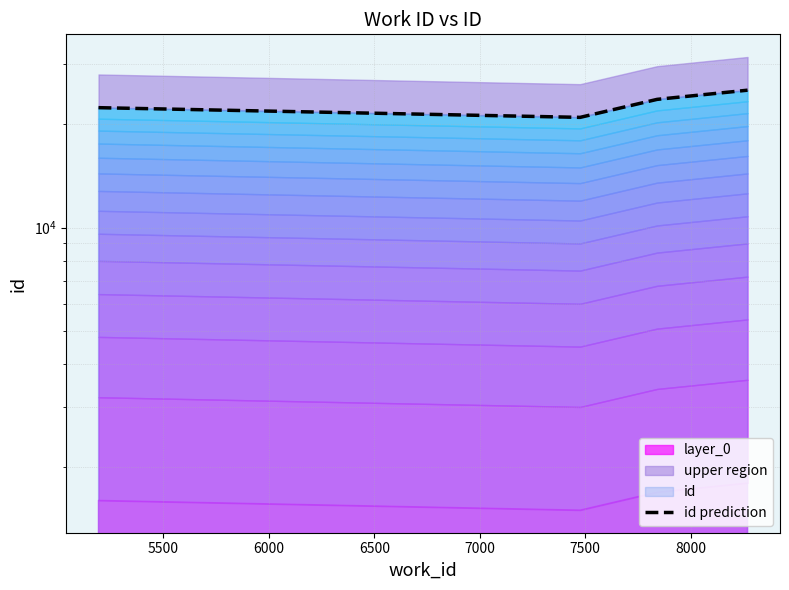

Count the values in the range 22377 to 25165.

3